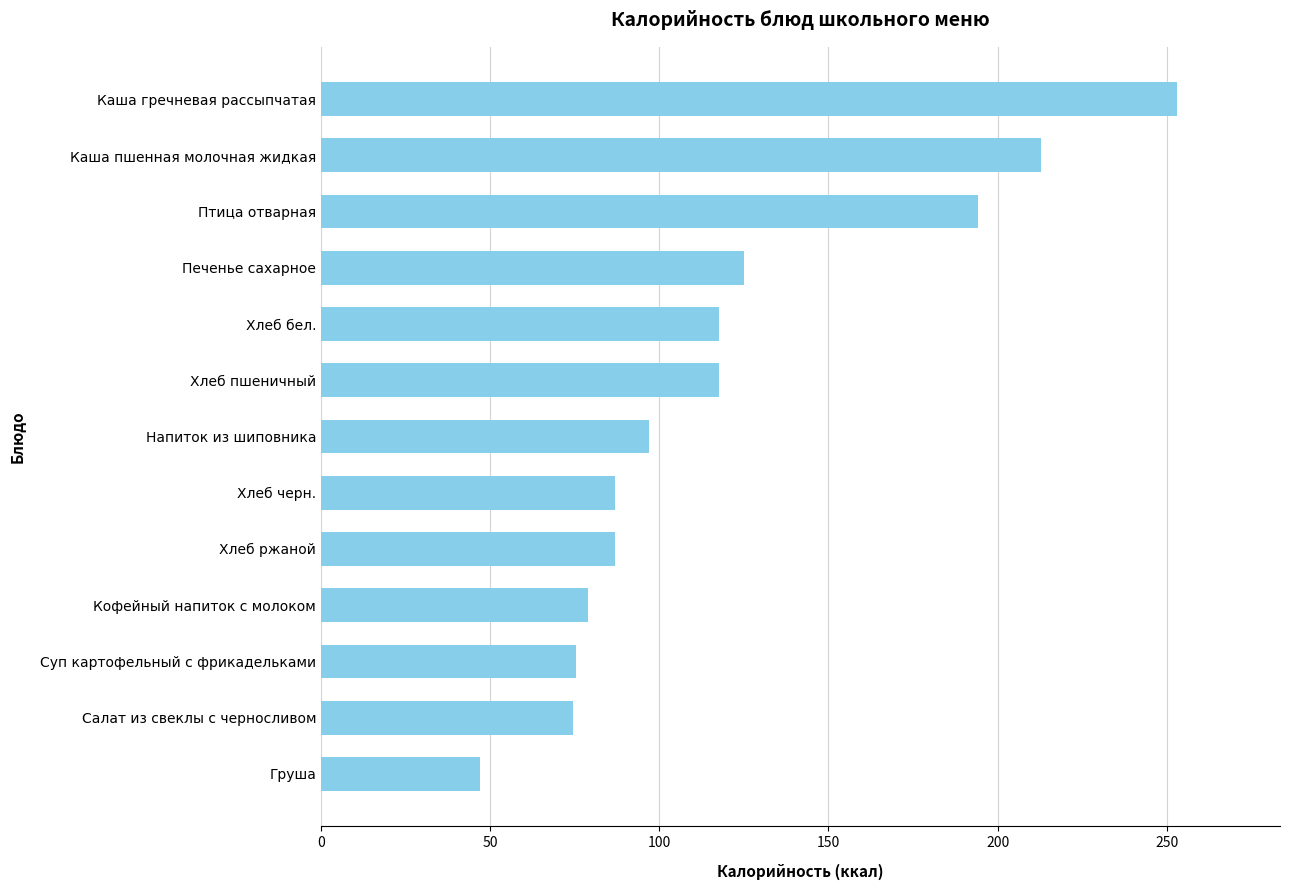

What is the average value?

120.5